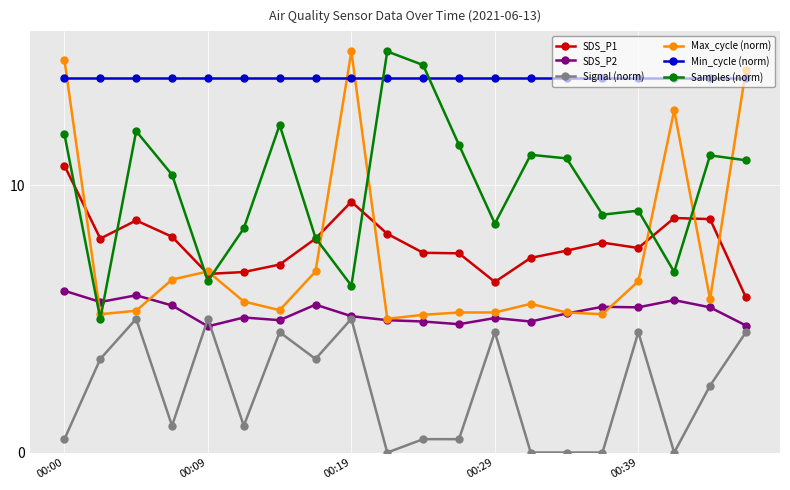

True or false: Min_cycle (norm) and Samples (norm) cross at least once.

True